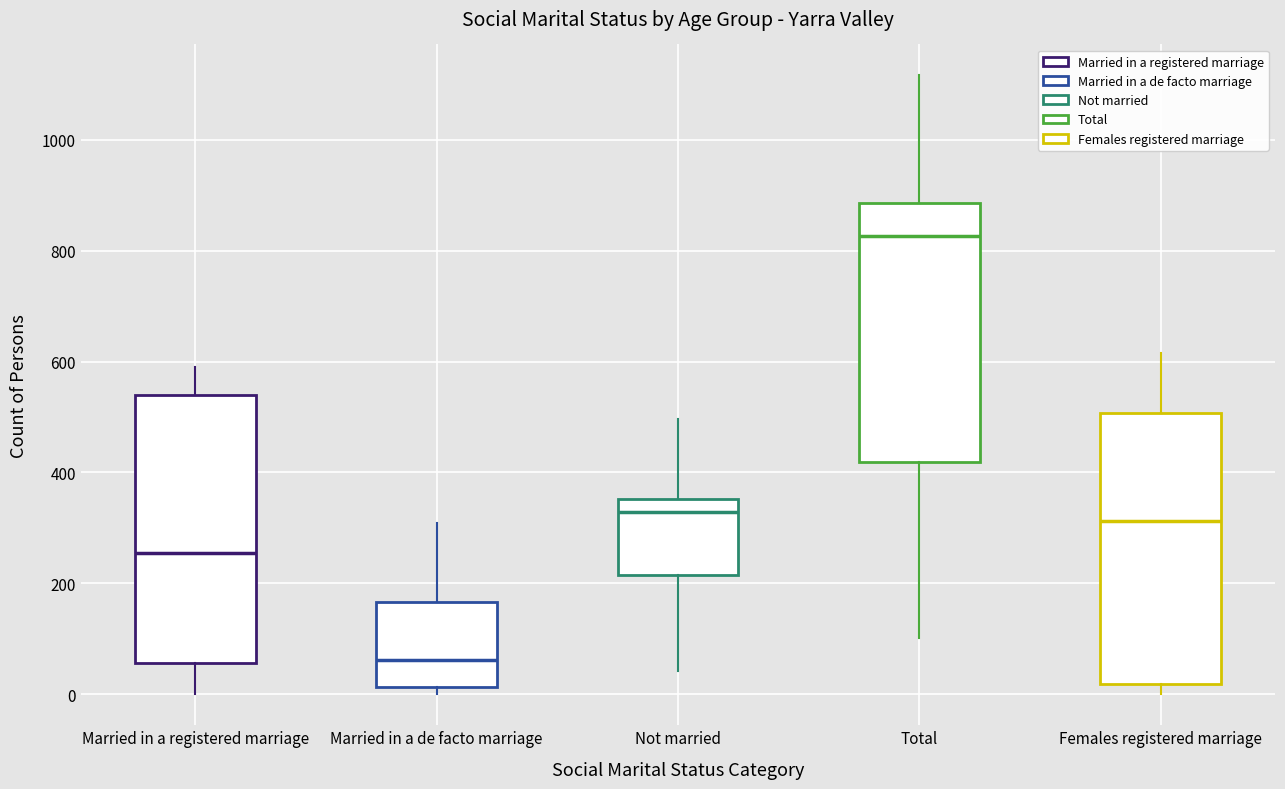

Reading left to right, transcribe this box plot: for each box, give where its median line is, the range the box spans, and where its two whiskers end, as read against the y-axis. The values are not printed on the chart, so give them approximately, as read against the axis.

Married in a registered marriage: median 260, box 60 to 540, whiskers 0 to 600
Married in a de facto marriage: median 60, box 20 to 160, whiskers 0 to 300
Not married: median 320, box 220 to 360, whiskers 40 to 500
Total: median 820, box 420 to 880, whiskers 100 to 1120
Females registered marriage: median 320, box 20 to 500, whiskers 0 to 620